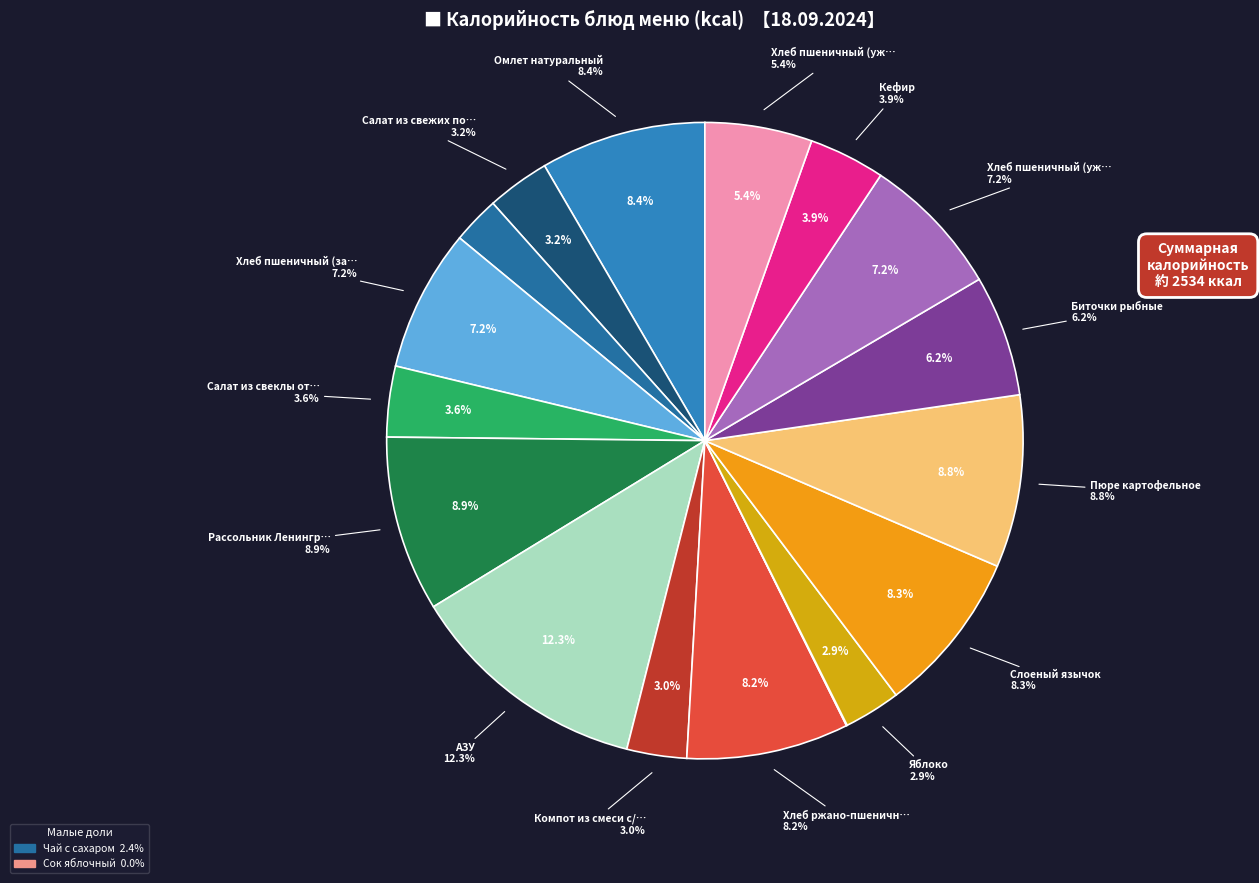

Which category has the biggest portion of the pie?

АЗУ